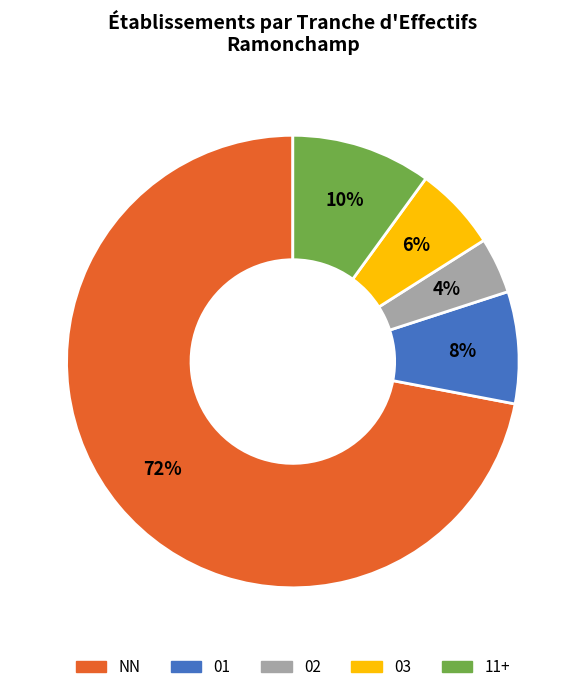

Is there a majority slice in this chart?

Yes